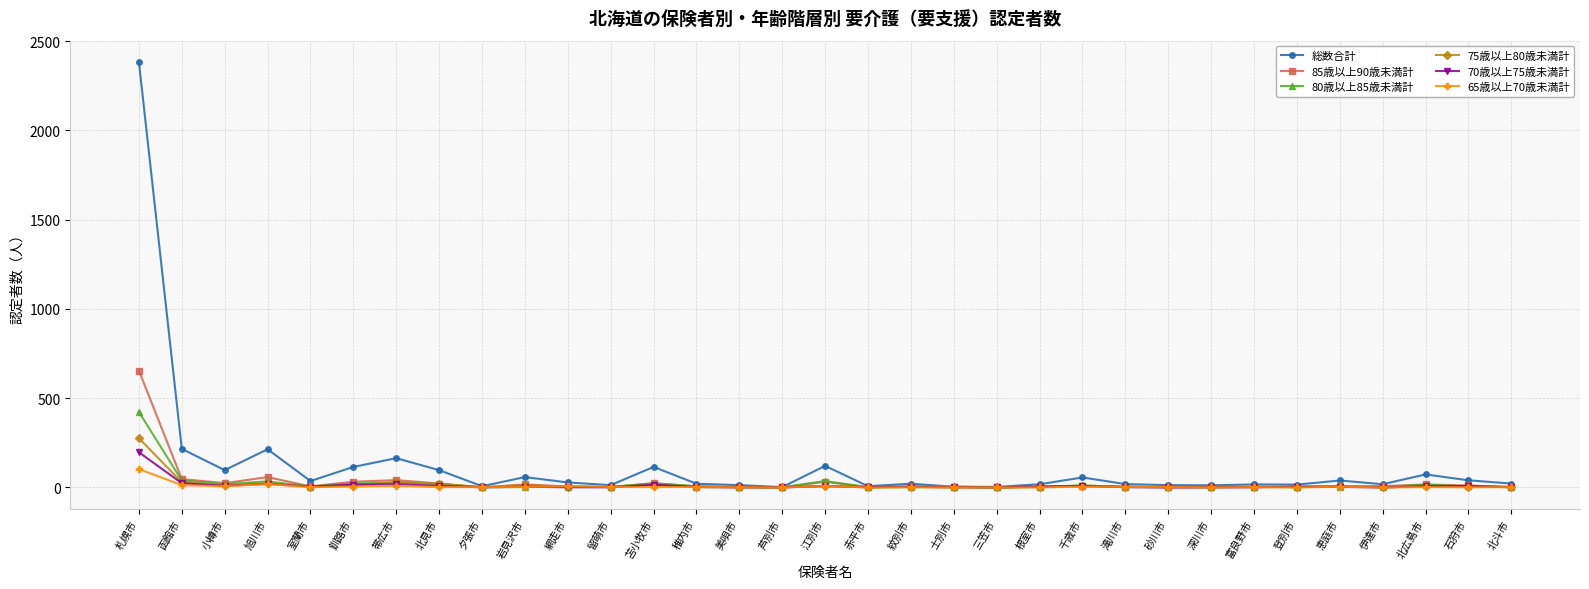

What are all the series names shown in the legend?

総数合計, 85歳以上90歳未満計, 80歳以上85歳未満計, 75歳以上80歳未満計, 70歳以上75歳未満計, 65歳以上70歳未満計